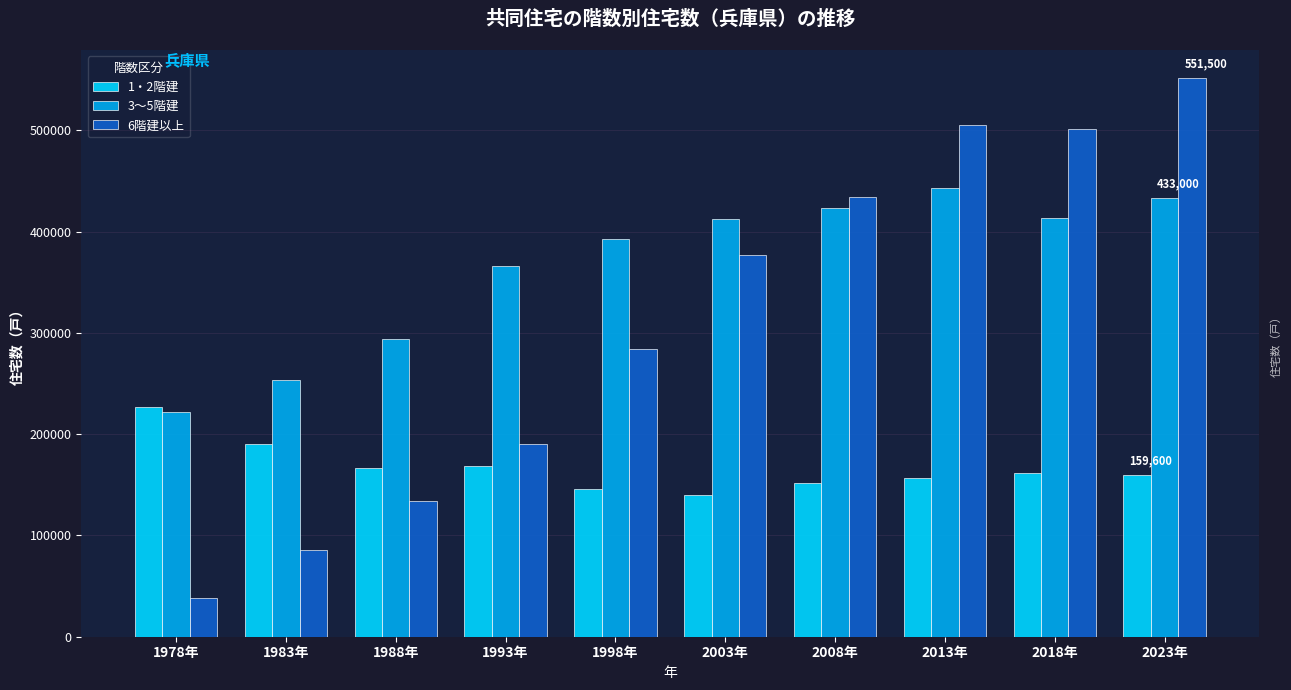

What position from the left is 1983年?

2